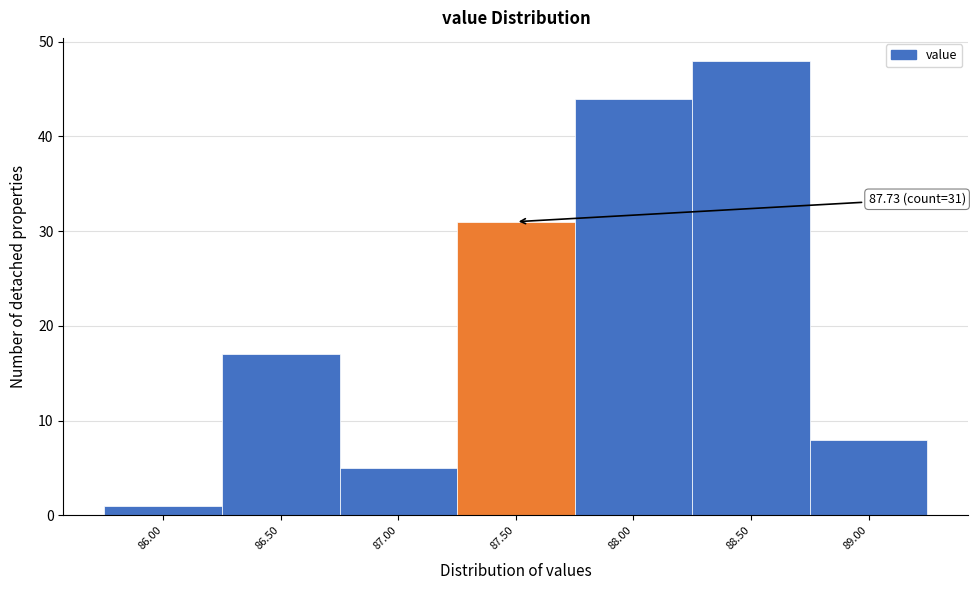

Reading left to right, transcribe all the data shown in this chart.

1	17	5	31	44	48	8